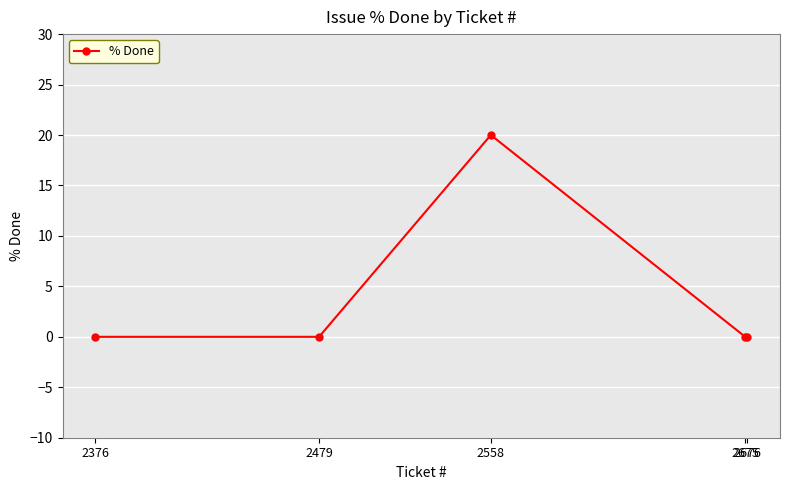

At which category does the chart reach its peak across all series?

2558